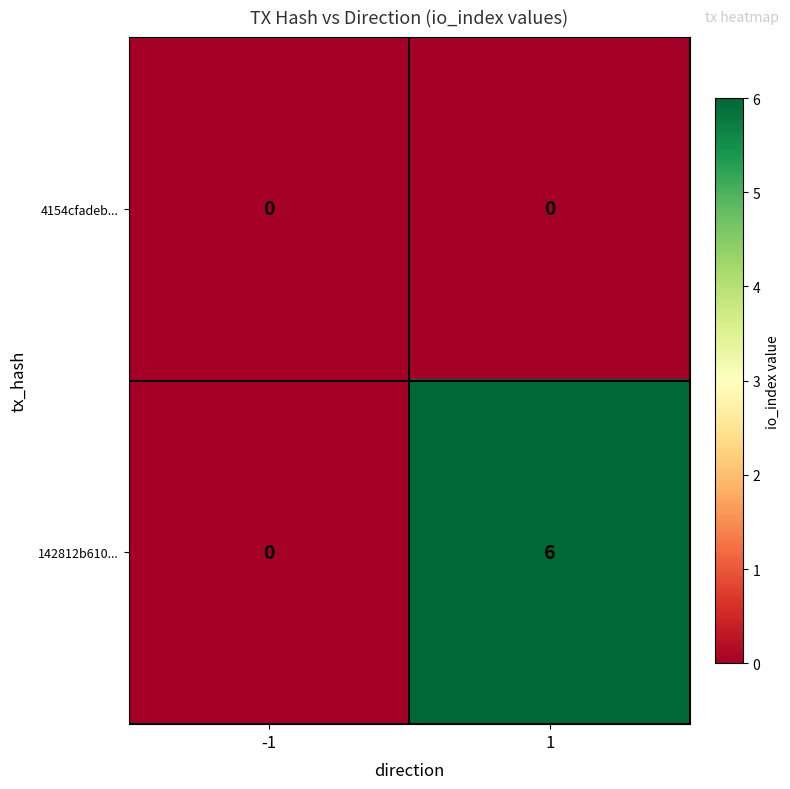

Reading right to left, what are all the values shown in this chart?

4154cfadeb...: 1=0	-1=0
142812b610...: 1=6	-1=0